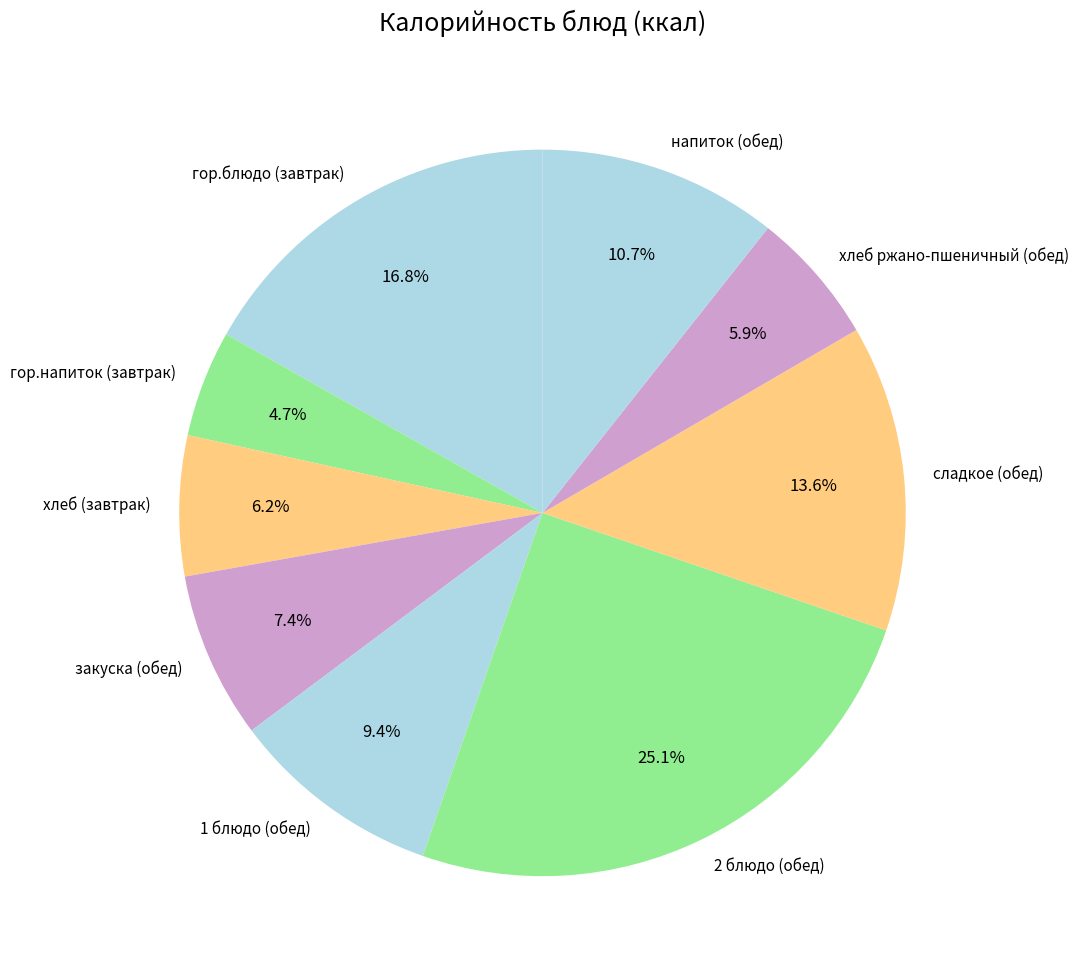

Count the number of slices in the pie.

9